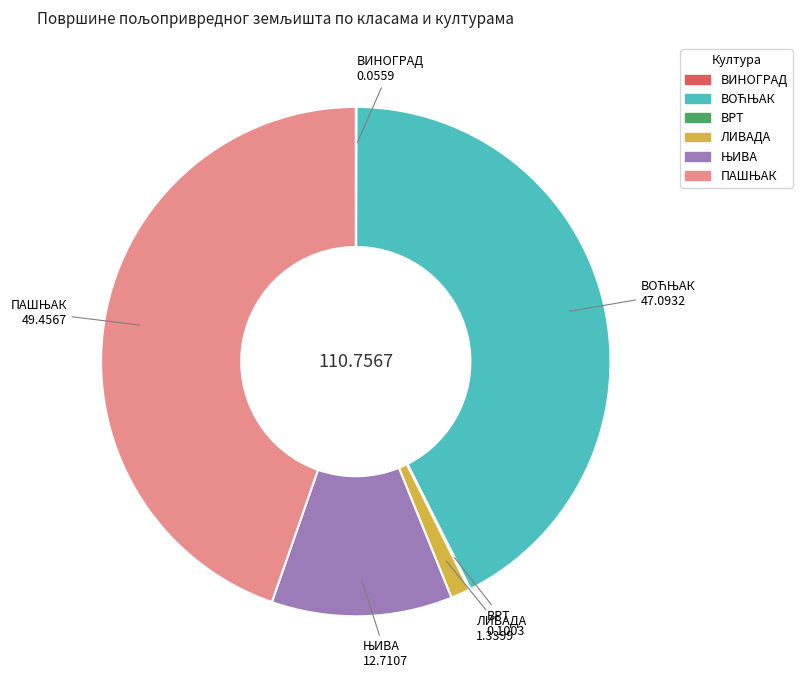

Is there any slice that represents more than half of the pie?

No